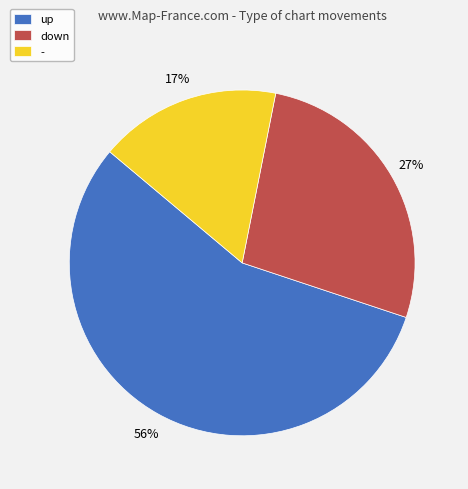

What is the ratio of the value at up to the value at -?

3.3